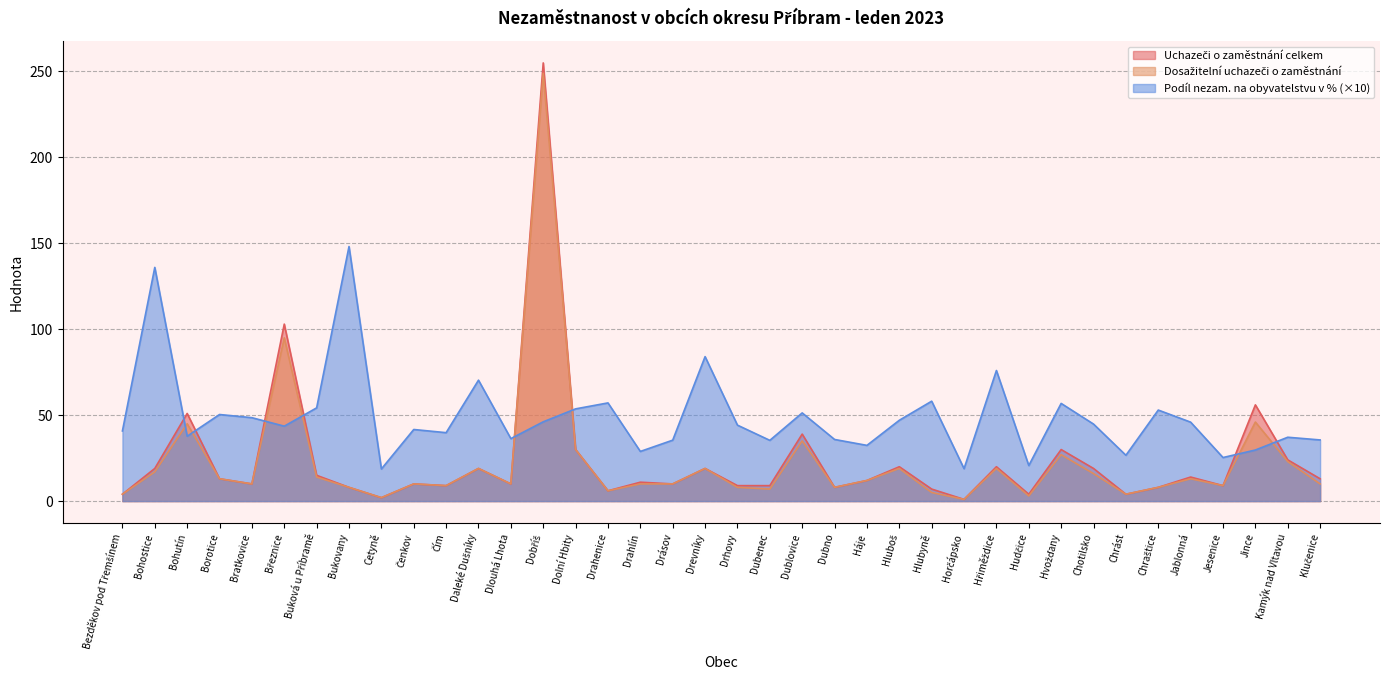

What is the average value of the Uchazeči o zaměstnání celkem series?

23.9